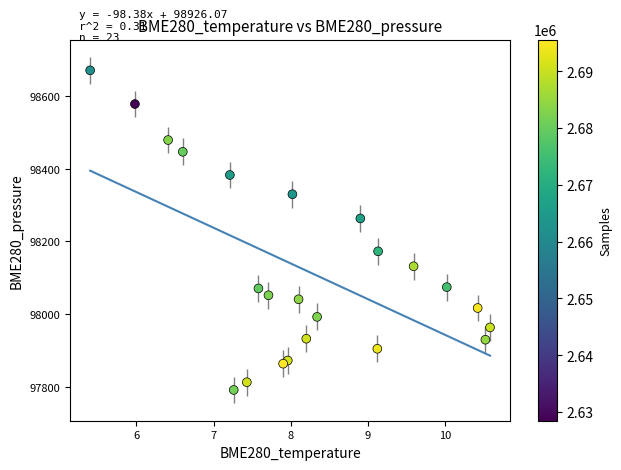

What is the range of X values (max minus min)?

5.2